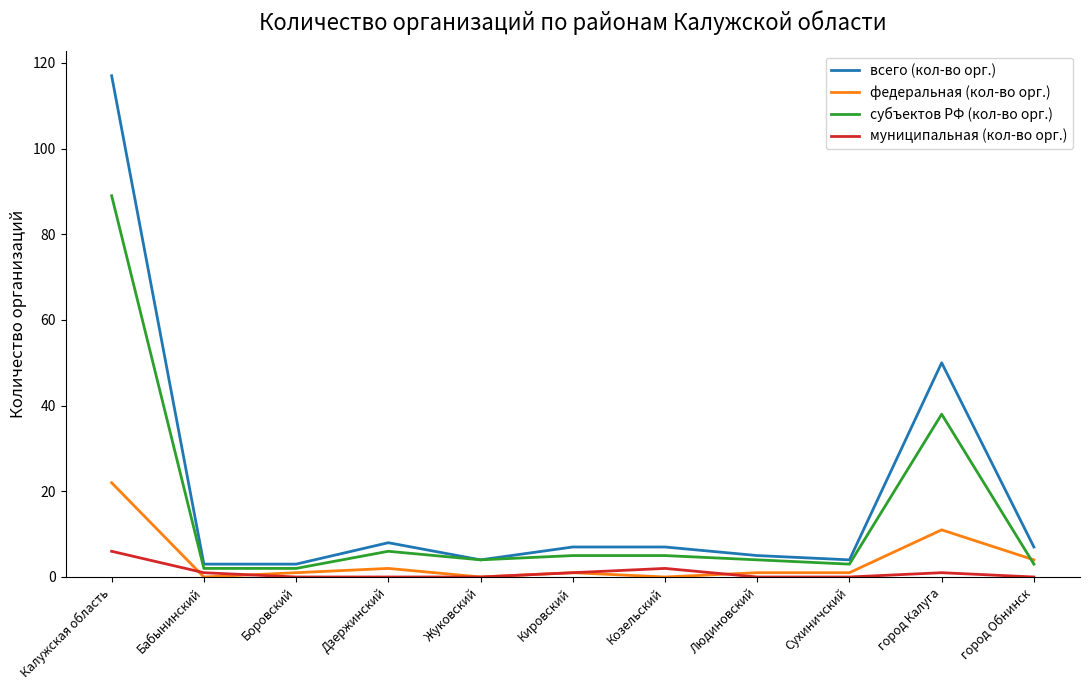

Which series has the largest total across all categories?

всего (кол-во орг.)